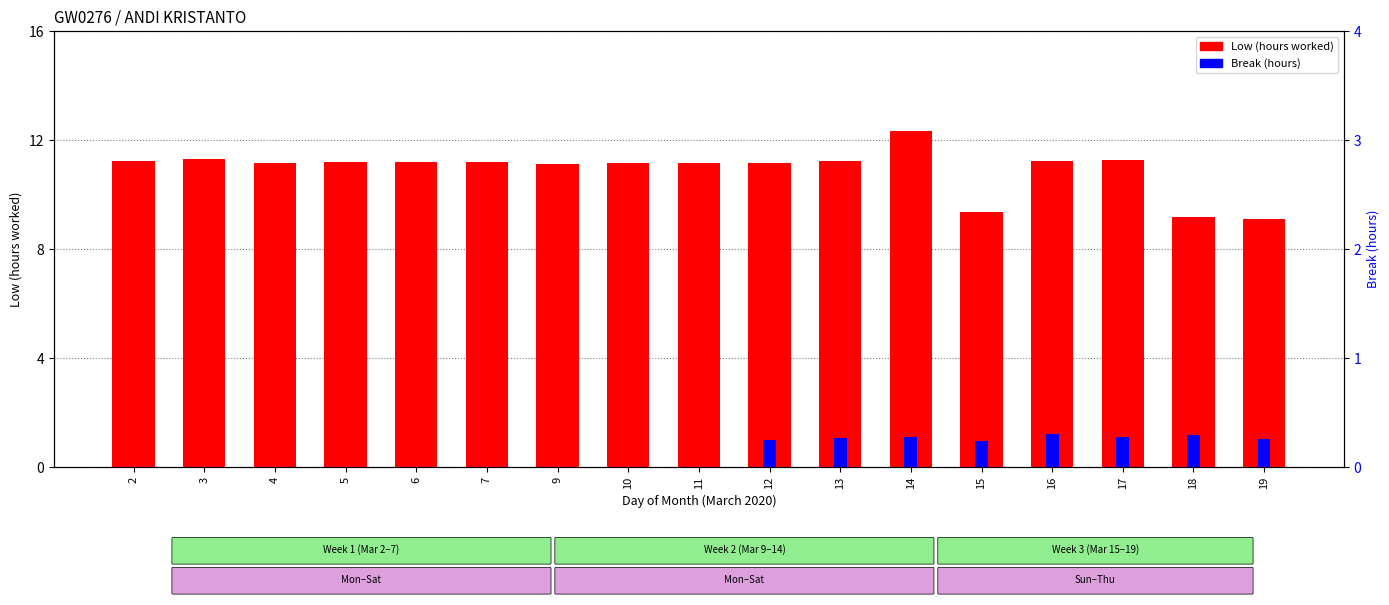

What is the value of the Low (hours worked) bar at the 17th from the left?

9.1